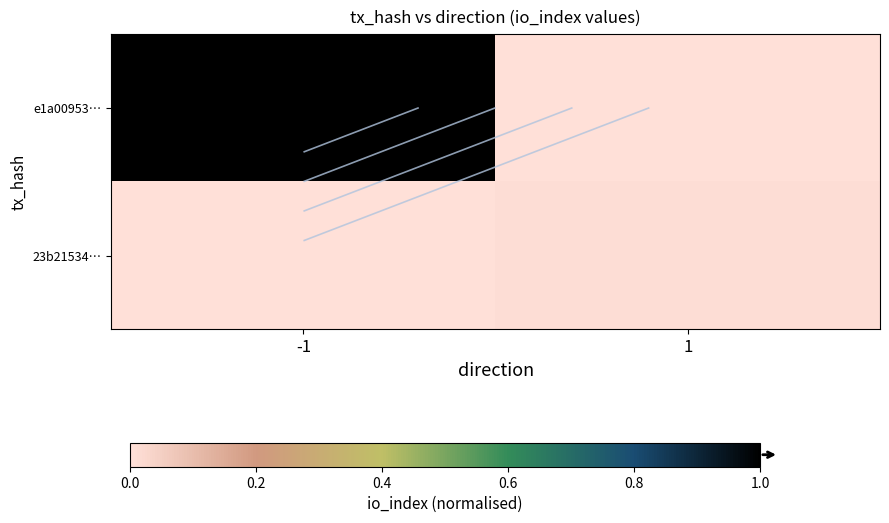

Count the number of categories in the chart.

2